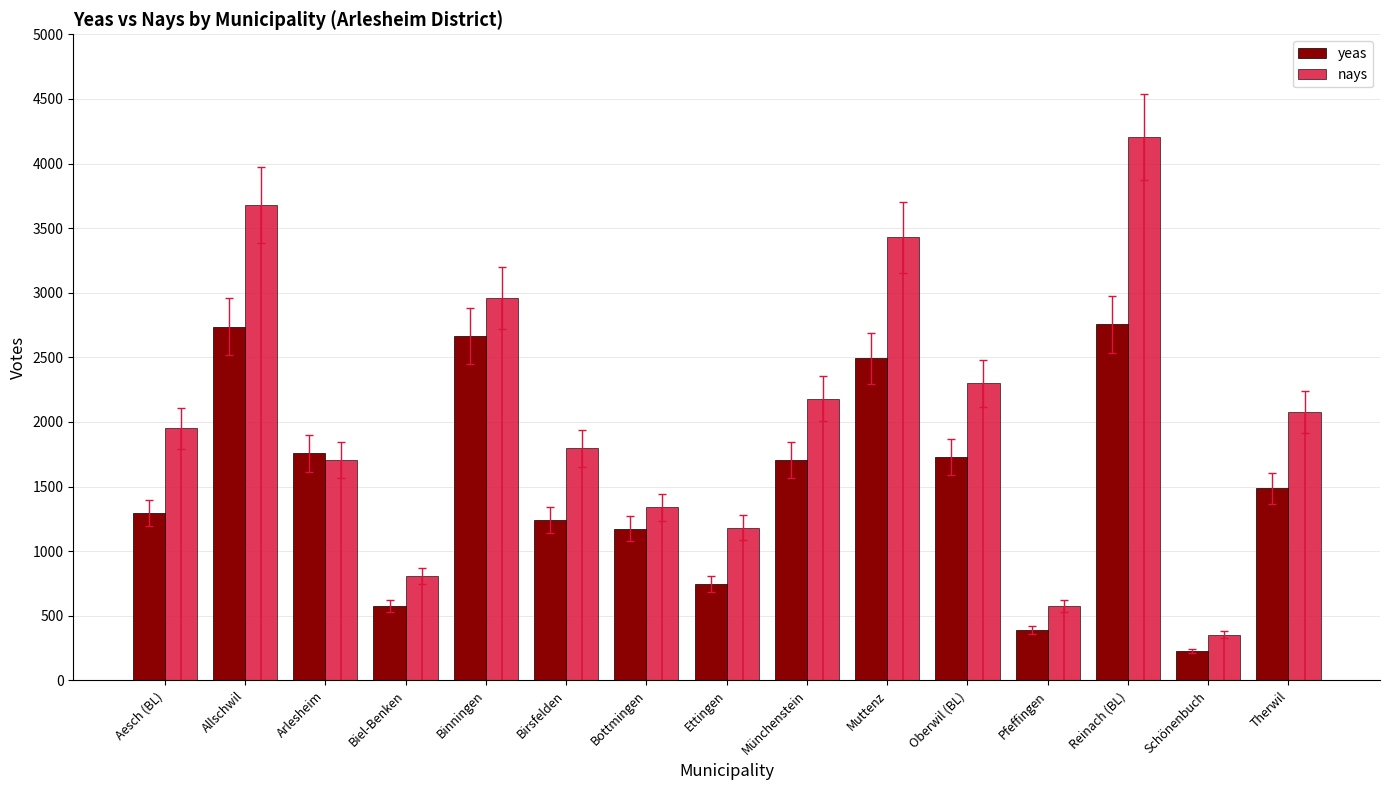

Rank the series by their average value, from lowest to highest.

yeas, nays